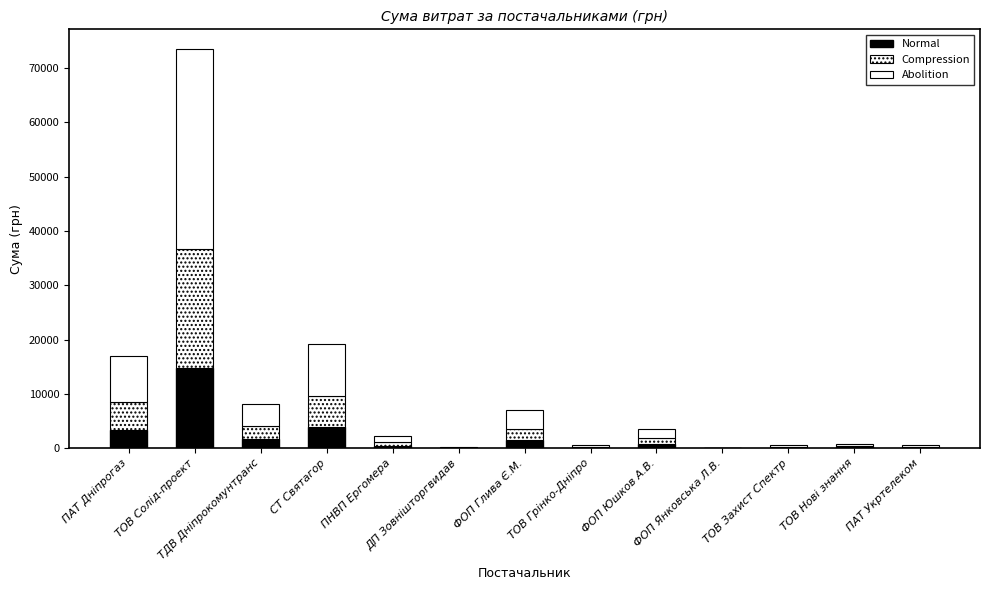

How many distinct data groups are displayed?

3